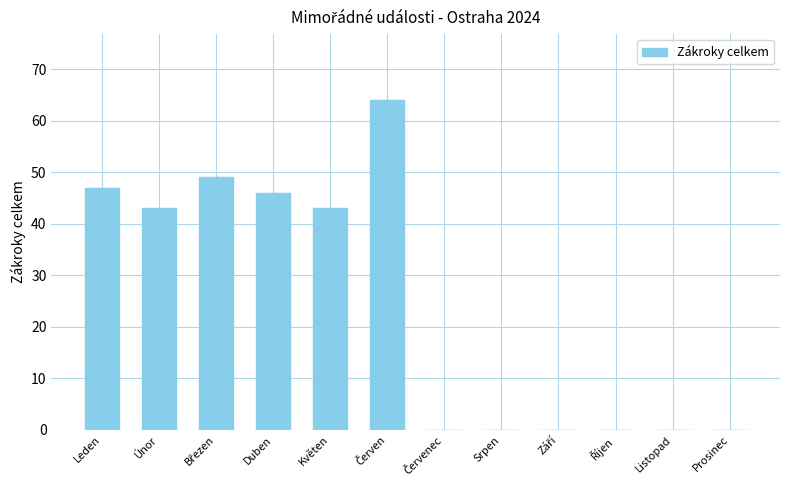

What is the sum of all values?

292